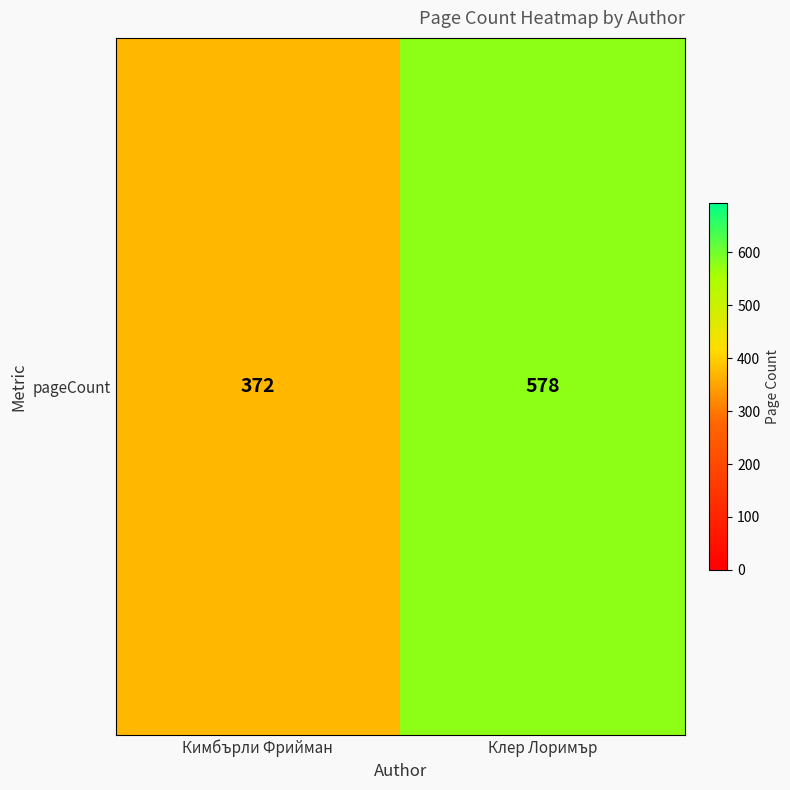

The chart shows a value of 200 at Клер Лоримър. True or false?

False